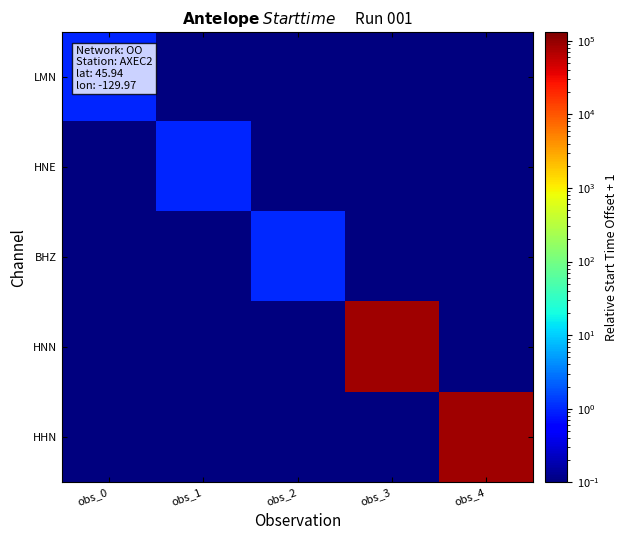

What is the minimum value shown in the chart?

0.1